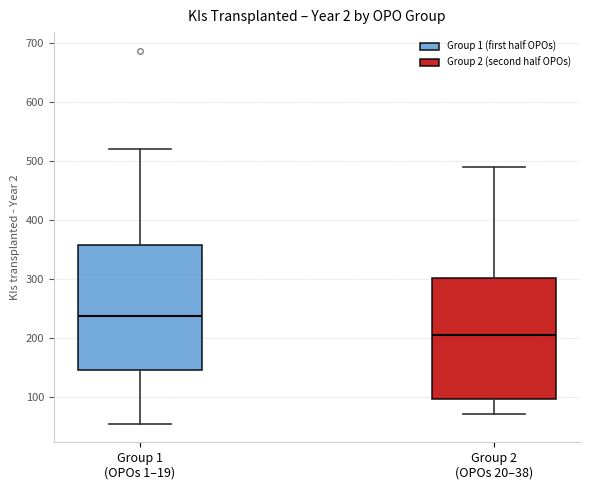

Reading left to right, read every box against the y-axis: the position of its median line, the range the box covers, and the ends of its whiskers. The values are not printed on the chart, so give them approximately, as read against the axis.

Group 1 (OPOs 1–19): median 240, box 140 to 360, whiskers 50 to 520
Group 2 (OPOs 20–38): median 210, box 100 to 300, whiskers 70 to 490